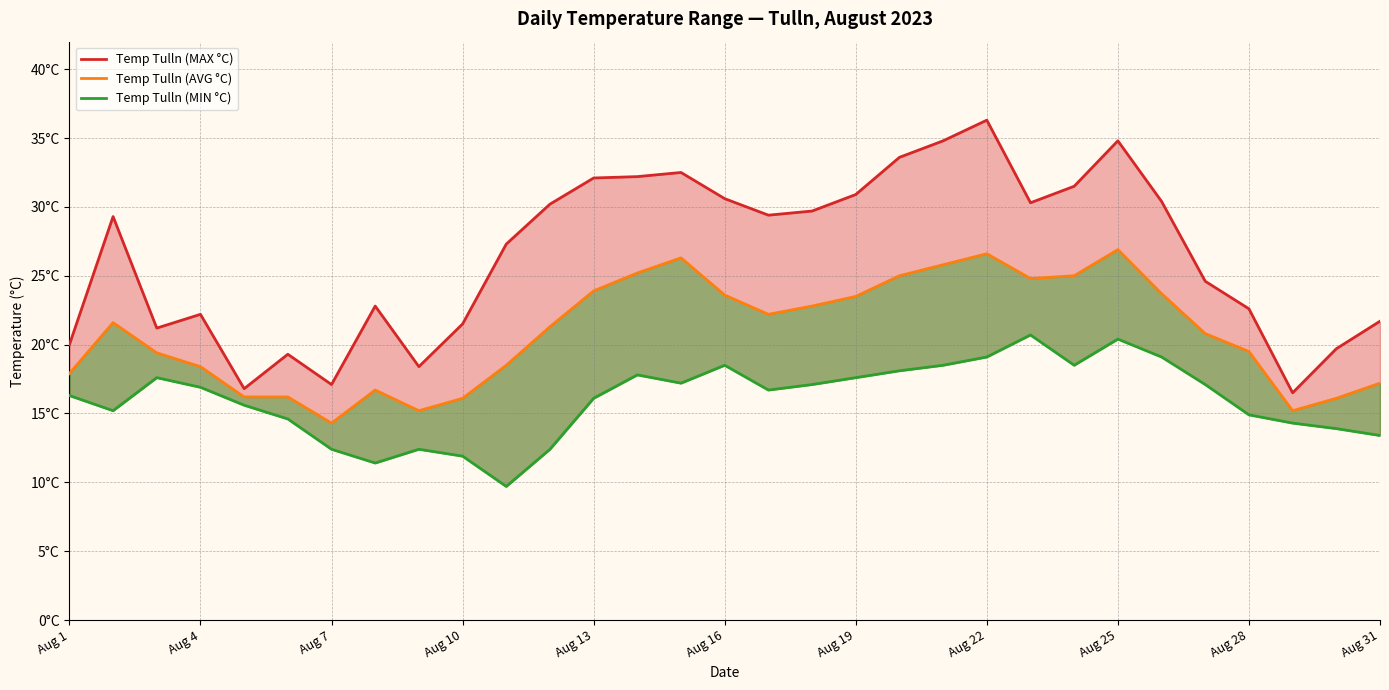

True or false: Temp Tulln (MAX °C) and Temp Tulln (MIN °C) cross at least once.

False